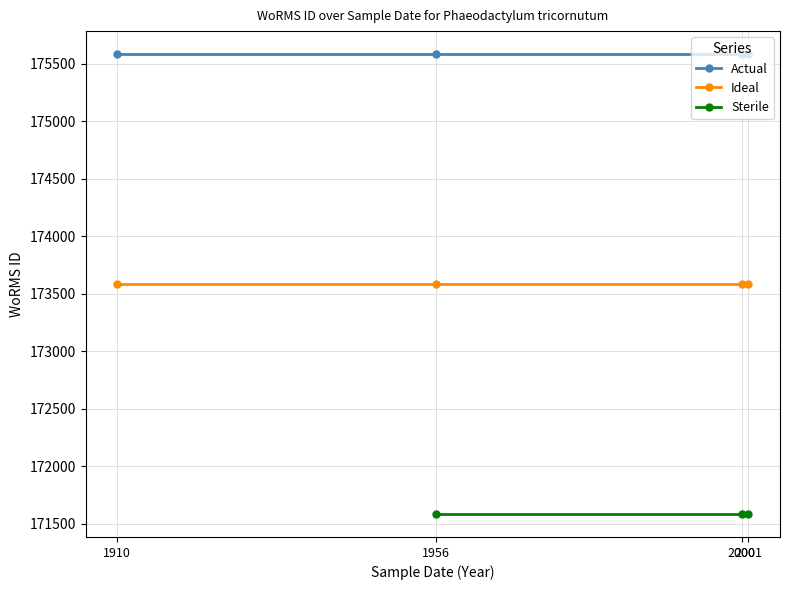

True or false: Sterile has more than 2 interior local peaks.

False